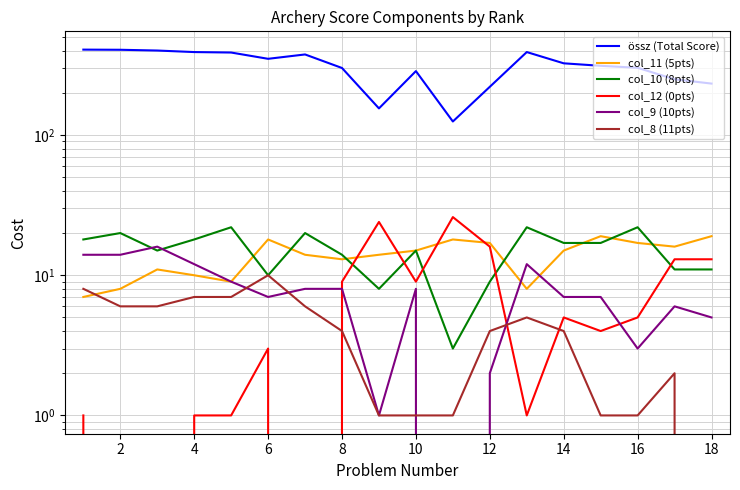

True or false: col_12 (0pts) has more than 1 points higher than both neighbors.

True